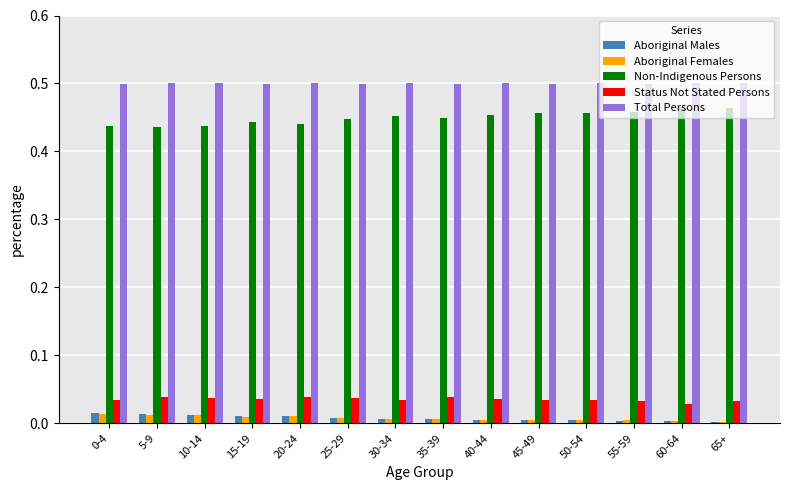

How many distinct data groups are displayed?

5